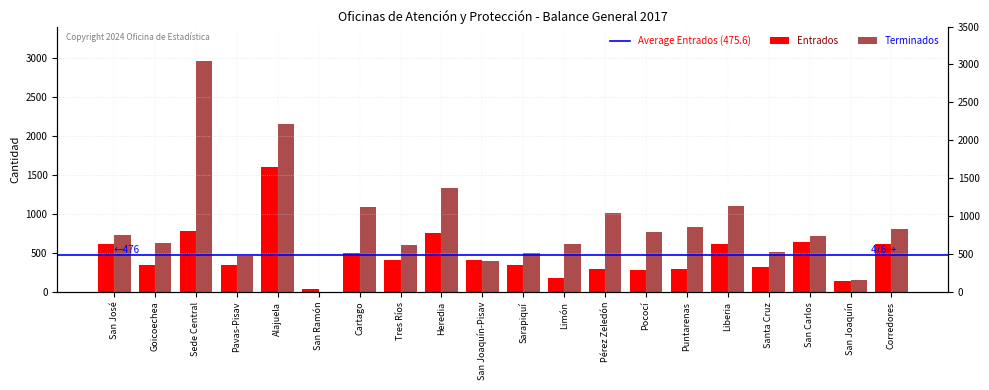

Rank the categories by Terminados value from lowest to highest.

San Ramón, San Joaquín, San Joaquín-Pisav, Pavas-Pisav, Sarapiquí, Santa Cruz, Tres Ríos, Limón, Goicoechea, San Carlos, San José, Pococí, Corredores, Puntarenas, Pérez Zeledón, Cartago, Liberia, Heredia, Alajuela, Sede Central